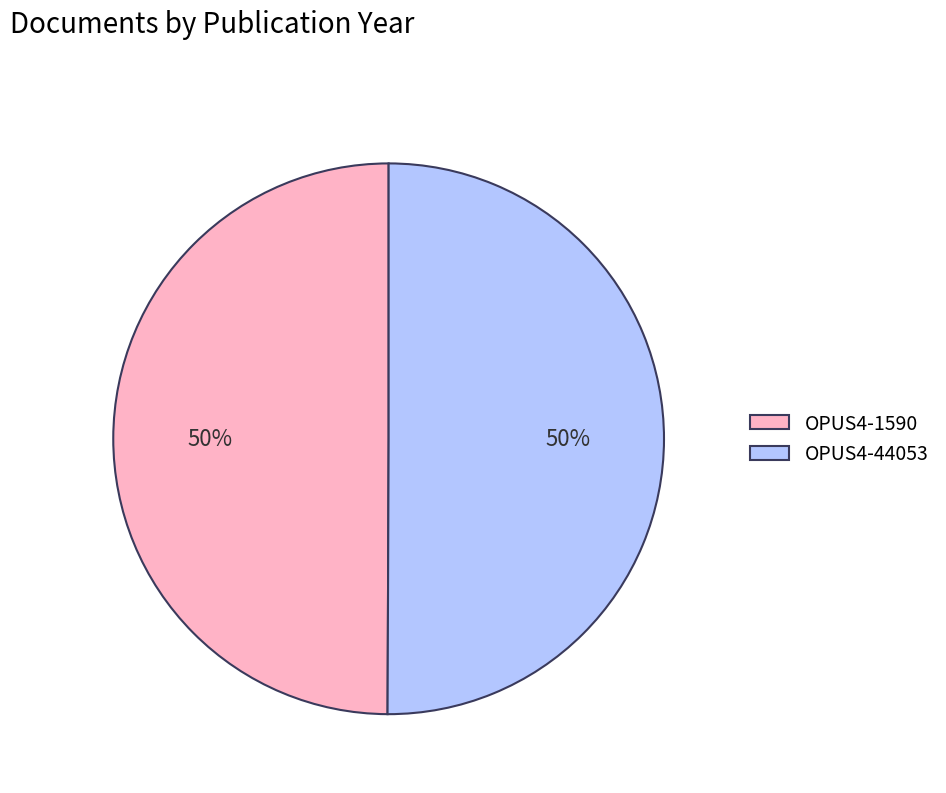

What is the ratio of the value at OPUS4-44053 to the value at OPUS4-1590?

1.0